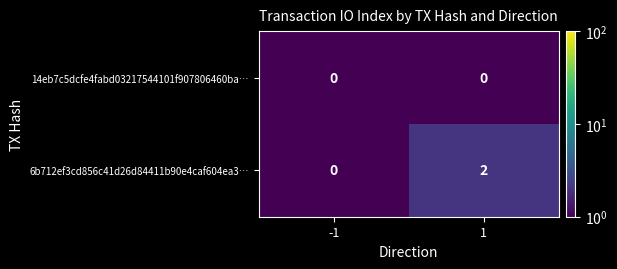

Reading left to right, extract all data points from this chart.

14eb7c5dcfe4fabd03217544101f907806460ba…: 0	0
6b712ef3cd856c41d26d84411b90e4caf604ea3…: 0	2